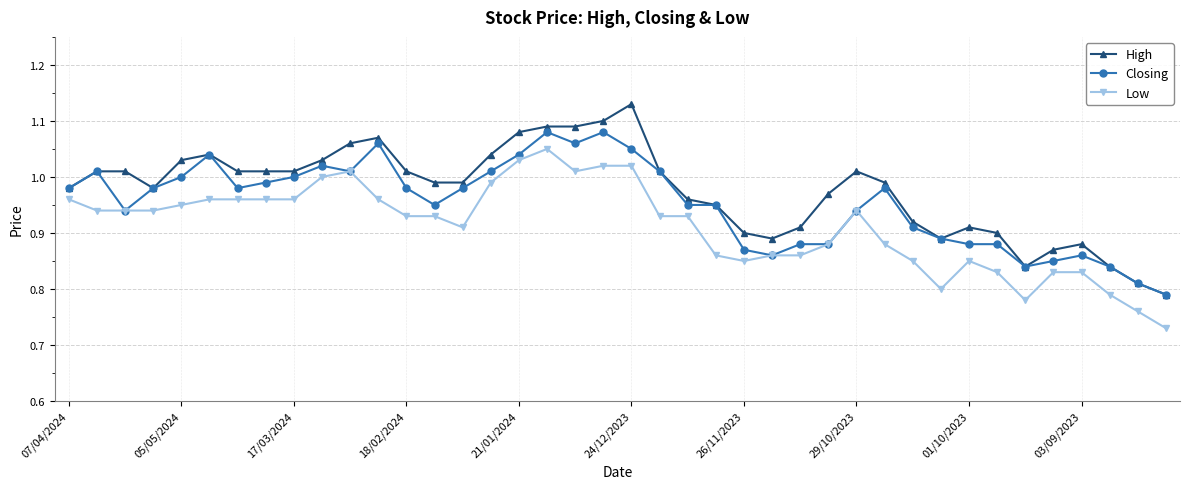

True or false: Closing has more than 1 points higher than both neighbors.

True